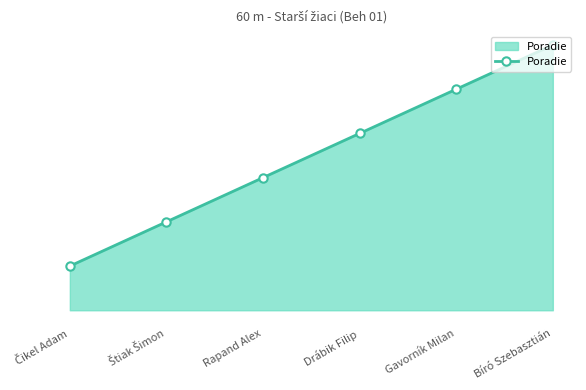

What is the difference between the maximum and minimum values?

5